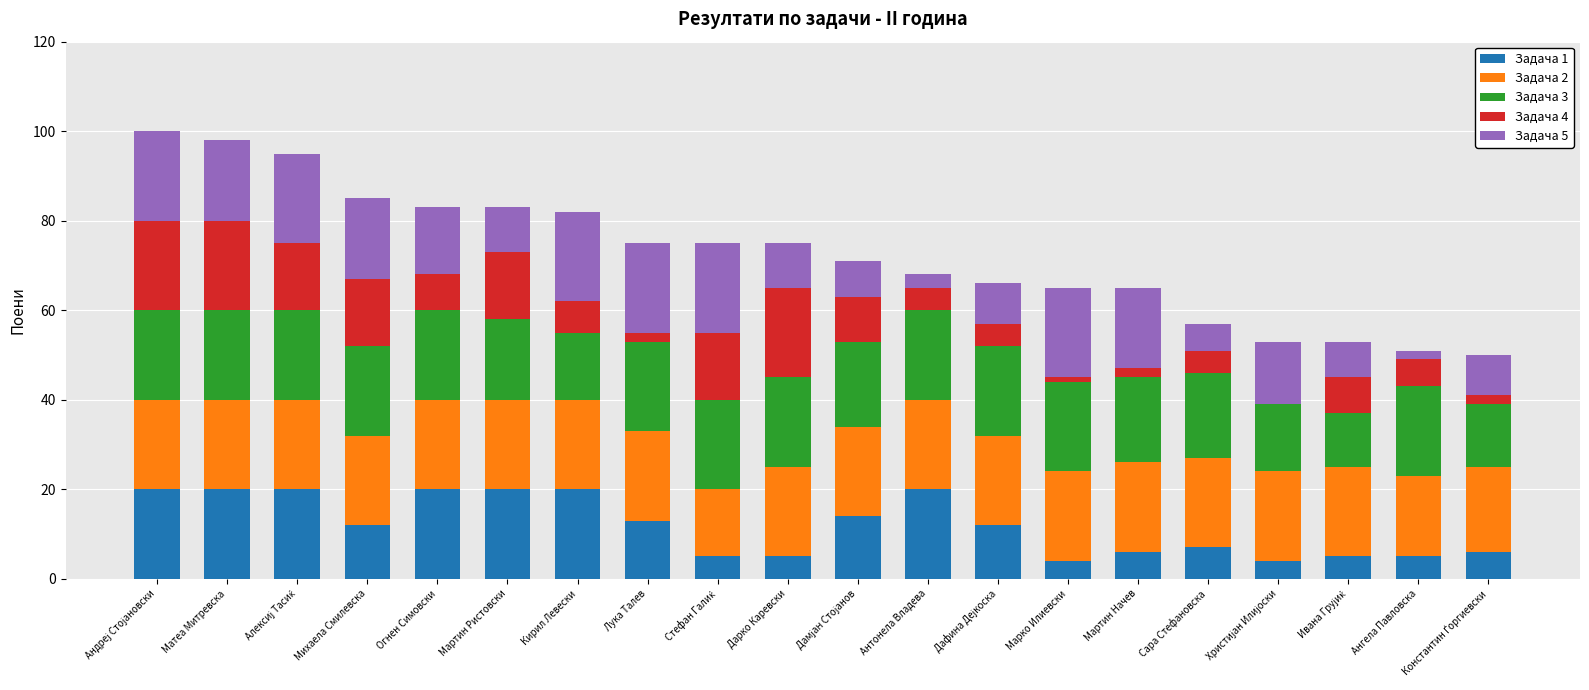

Is it true that Задача 1 equals 12 at Сара Стефановска?

False